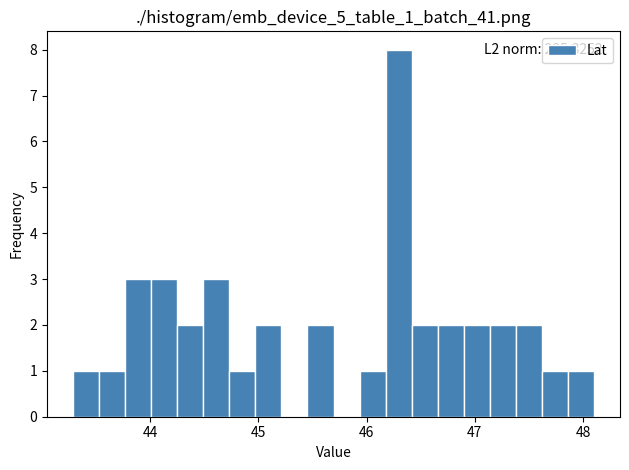

Around what value on the x-axis is the tallest bar? Give the approximate position of its centre, as read against the axis.

46.3